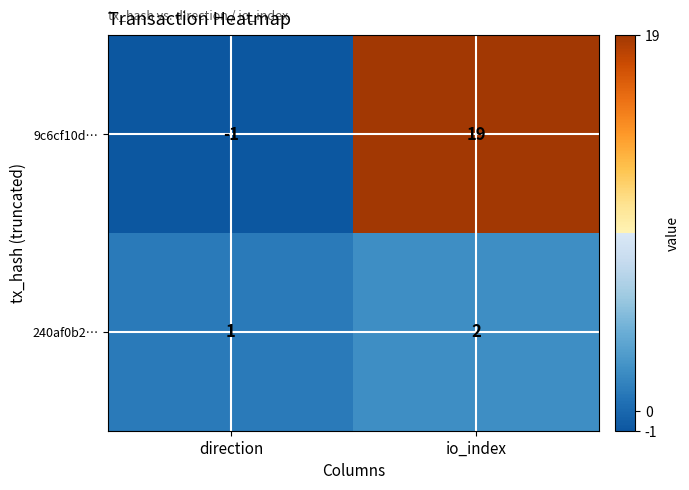

At io_index, list the series in order from largest to smallest.

9c6cf10d…, 240af0b2…